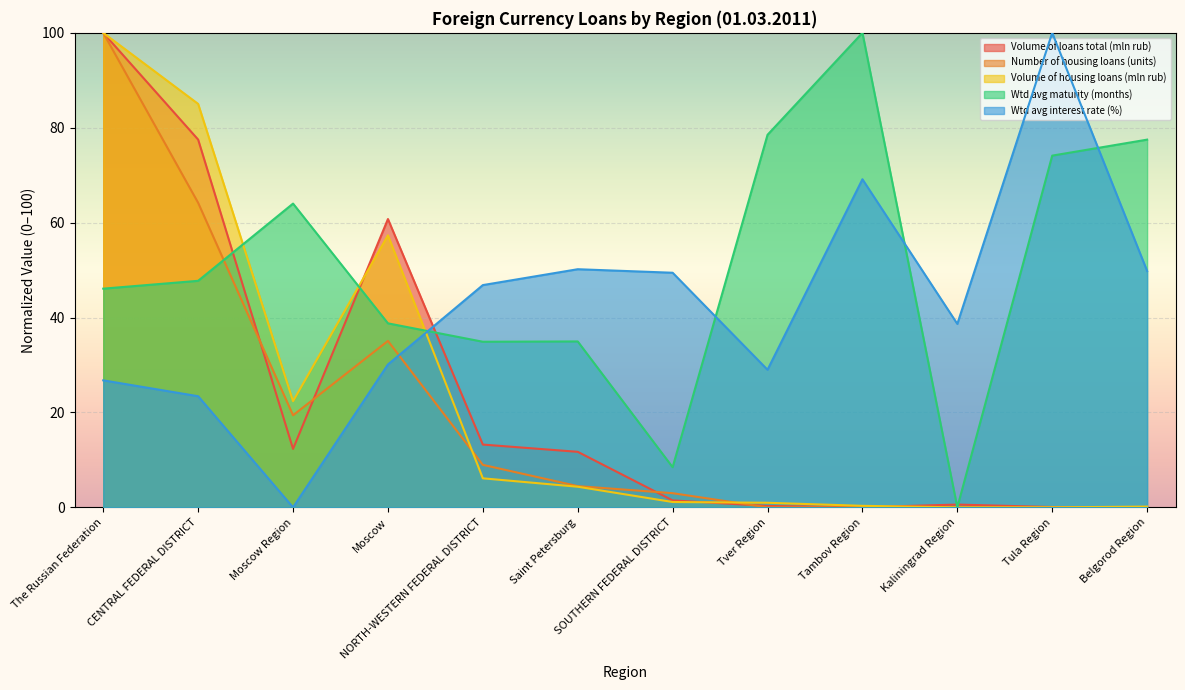

At which category is the sum across all series the highest?

The Russian Federation